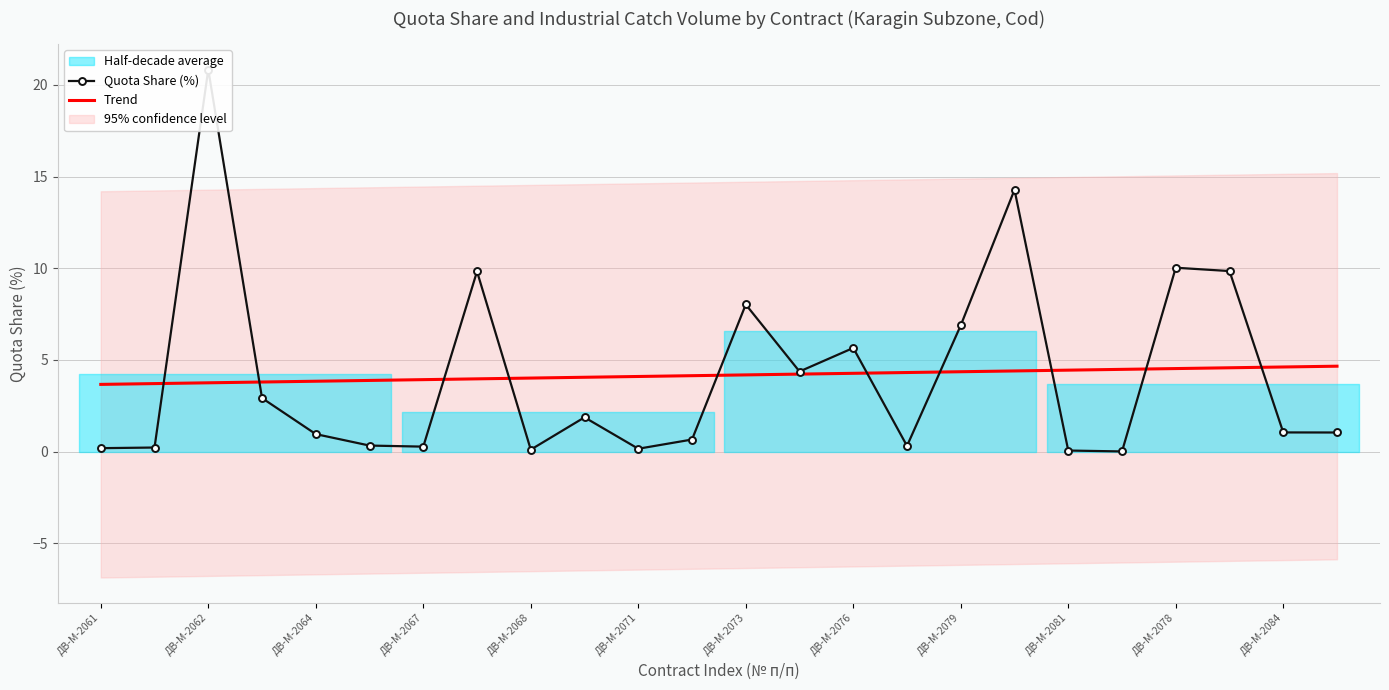

The Trend series shows 4.5 at ДВ-М-2078. True or false?

True